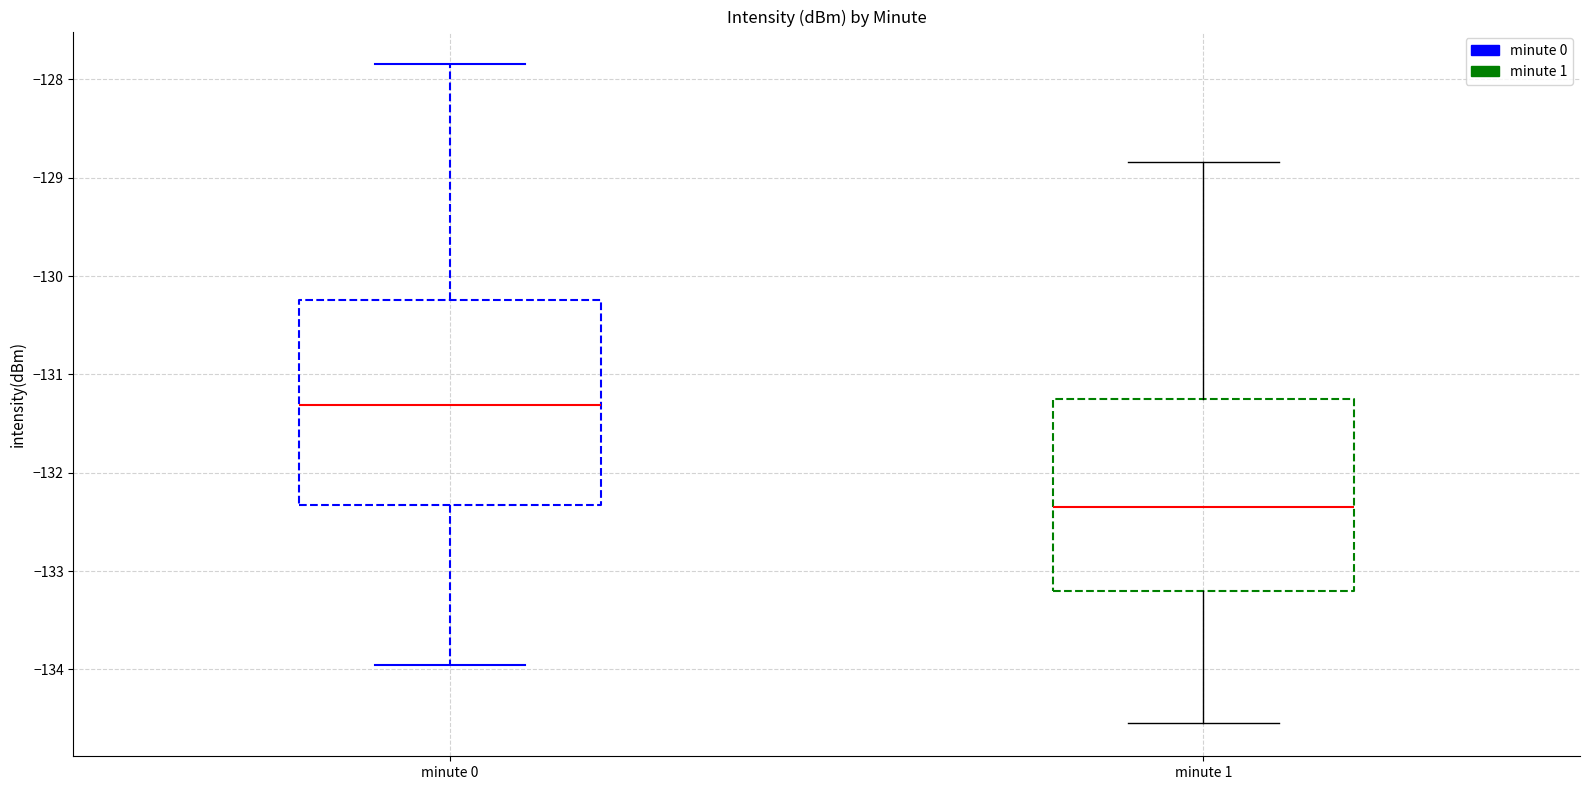

Reading left to right, read every box against the y-axis: the position of its median line, the range the box covers, and the ends of its whiskers. The values are not printed on the chart, so give them approximately, as read against the axis.

minute 0: median -131.3, box -132.3 to -130.2, whiskers -134.0 to -127.8
minute 1: median -132.3, box -133.2 to -131.2, whiskers -134.5 to -128.8